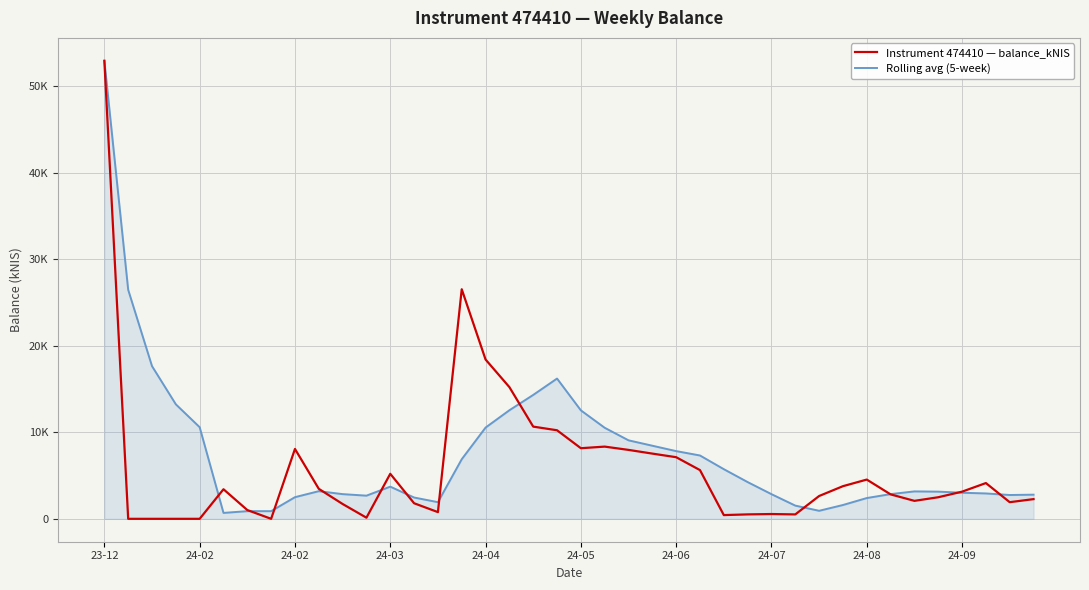

What are all the series names shown in the legend?

Instrument 474410 — balance_kNIS, Rolling avg (5-week)